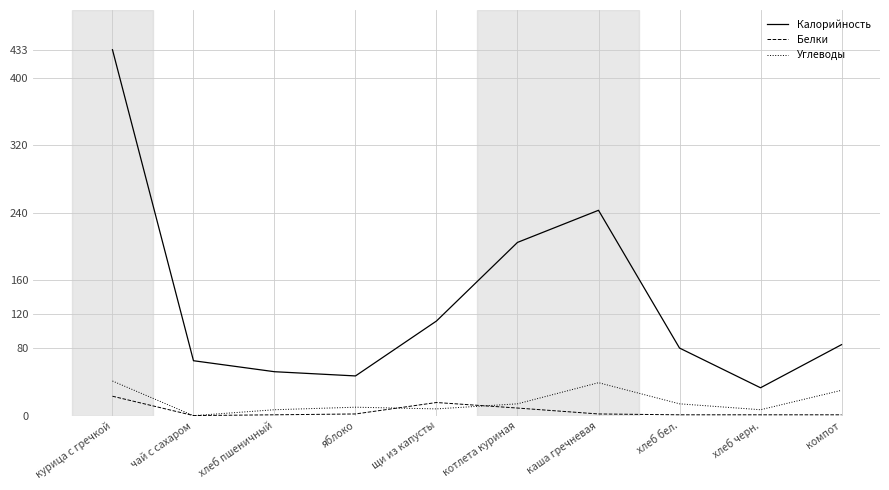

Which series changed the most between яблоко and каша гречневая?

Калорийность